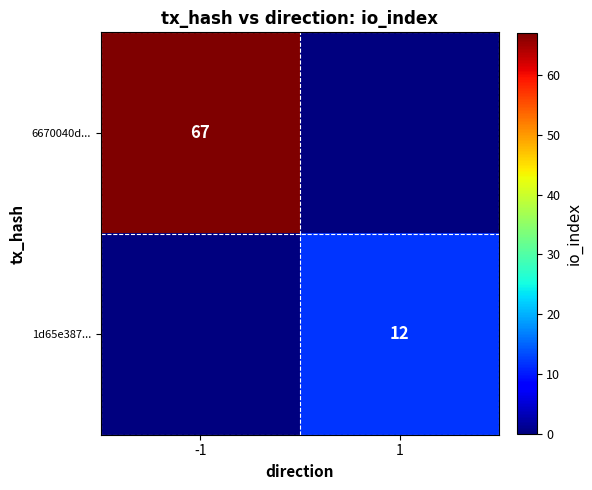

The value of 6670040d... at -1 is 67. True or false?

True